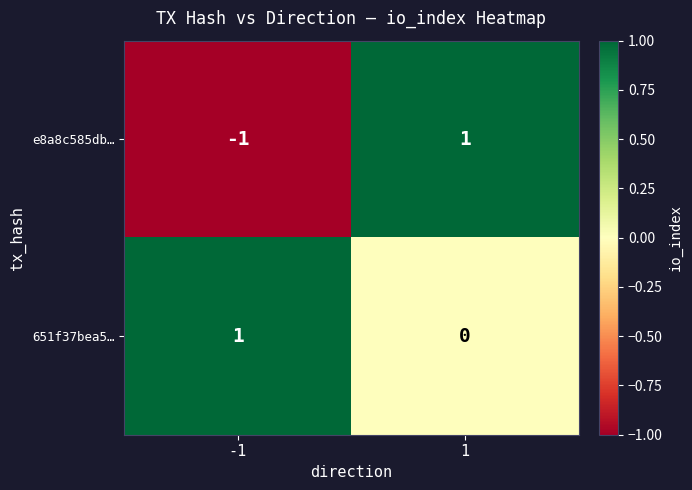

What is the spread (max minus min) of values at -1?

2